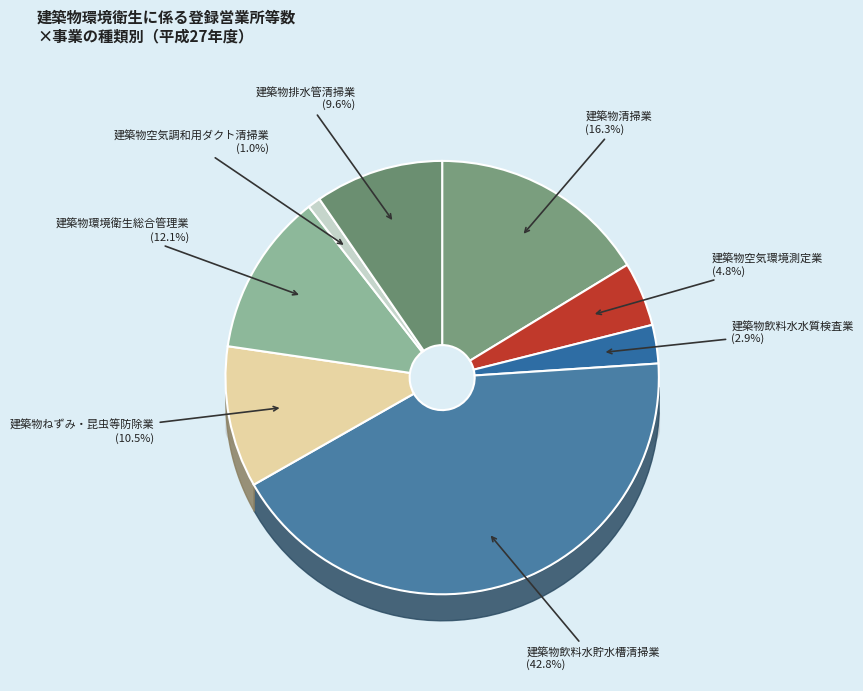

Rank the categories by value from highest to lowest.

建築物飲料水貯水槽清掃業, 建築物清掃業, 建築物環境衛生総合管理業, 建築物ねずみ・昆虫等防除業, 建築物排水管清掃業, 建築物空気環境測定業, 建築物飲料水水質検査業, 建築物空気調和用ダクト清掃業